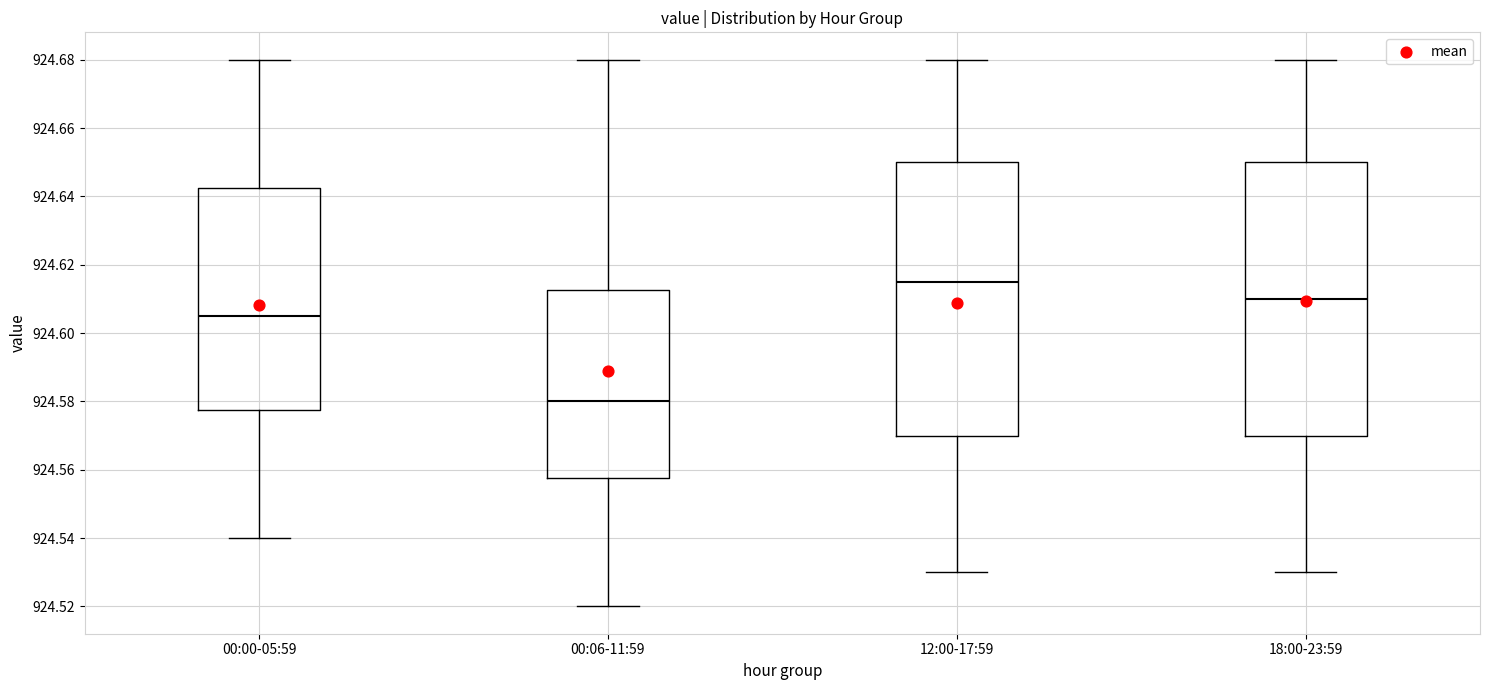

Where is the lower edge of the box for 18:00-23:59 on the y-axis? The values are not printed on the chart, so give them approximately, as read against the axis.

924.570